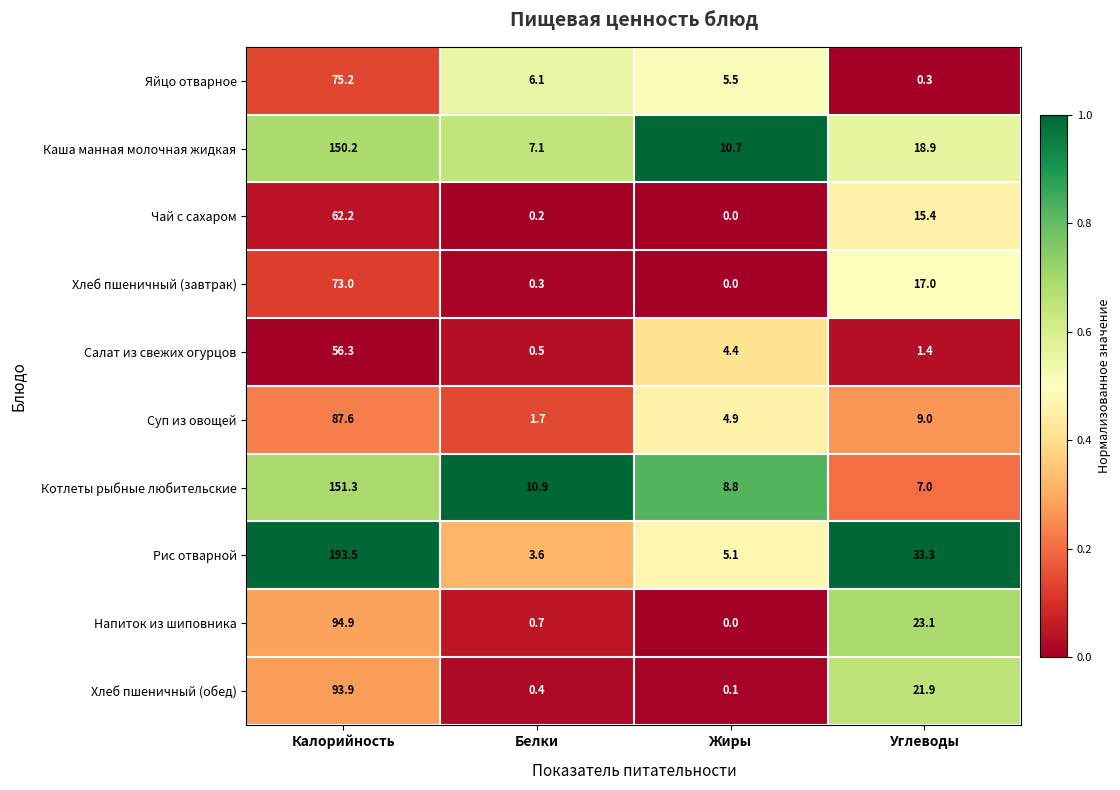

Count the number of categories in the chart.

4